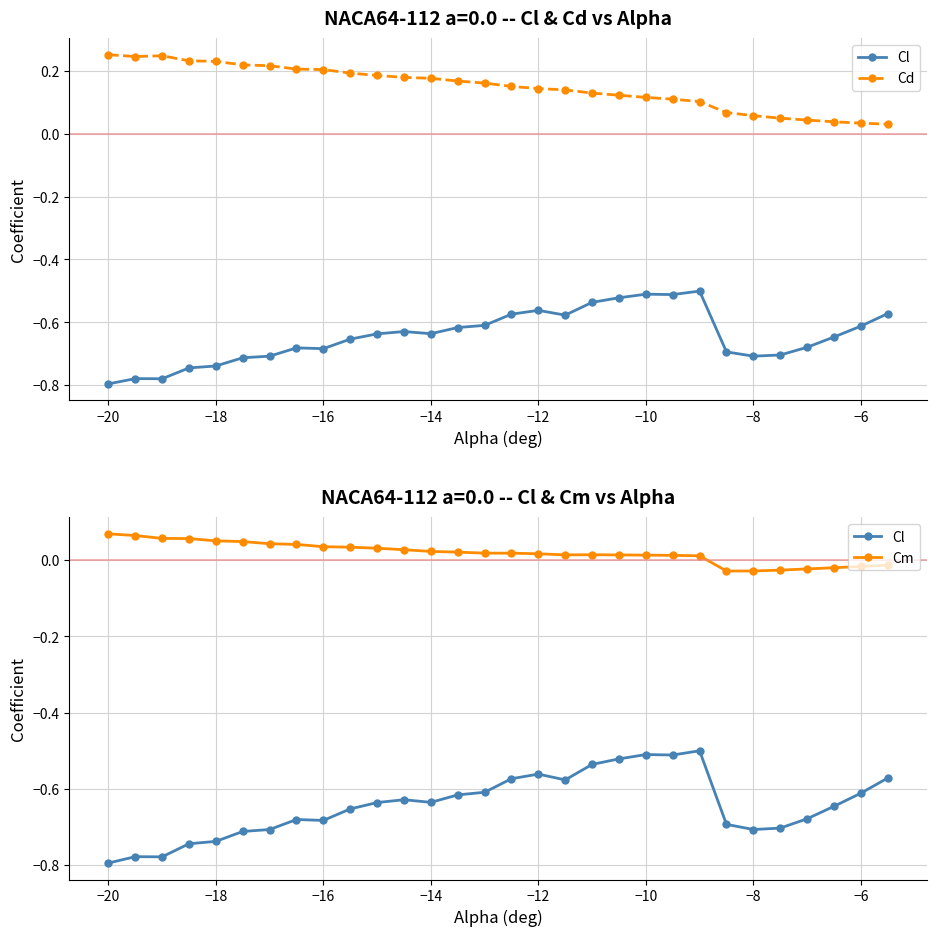

How many lines are shown in the chart?

3